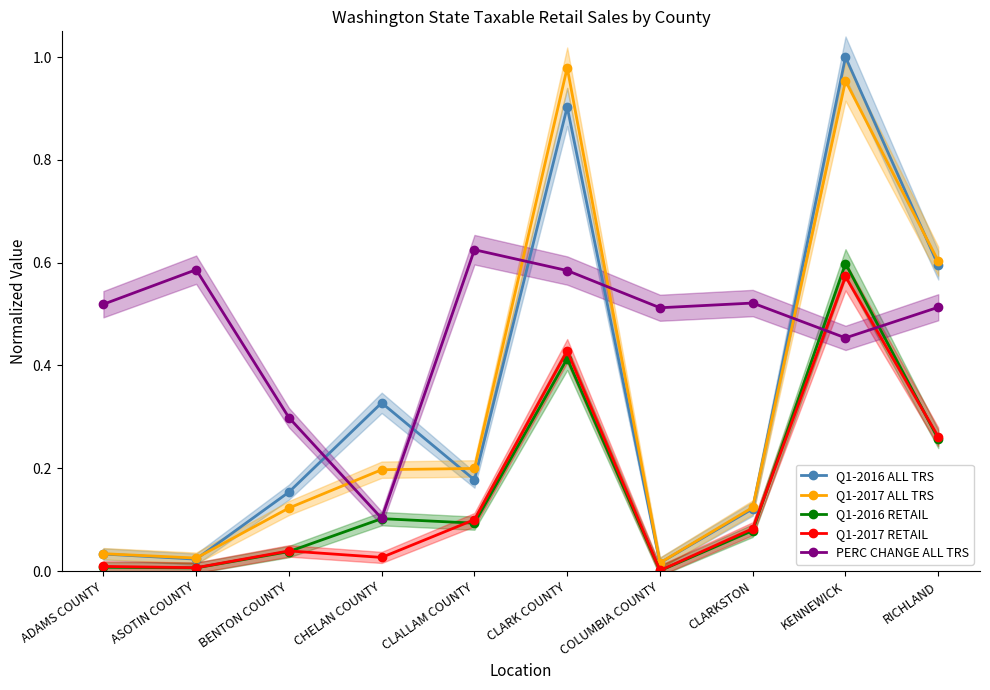

At which category is the sum across all series the highest?

KENNEWICK